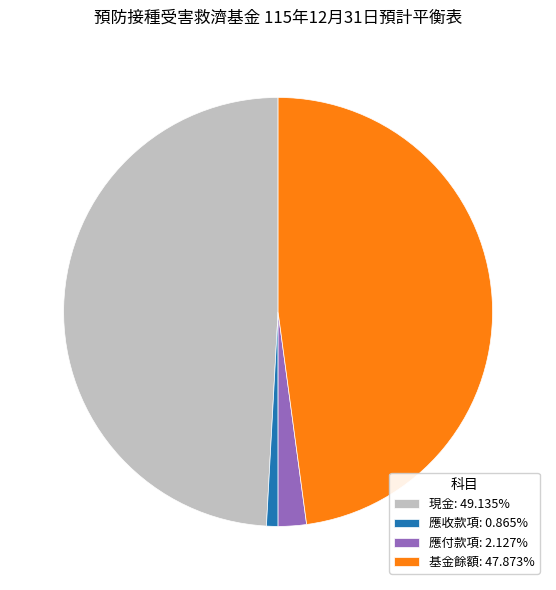

Is there any slice that represents more than half of the pie?

No